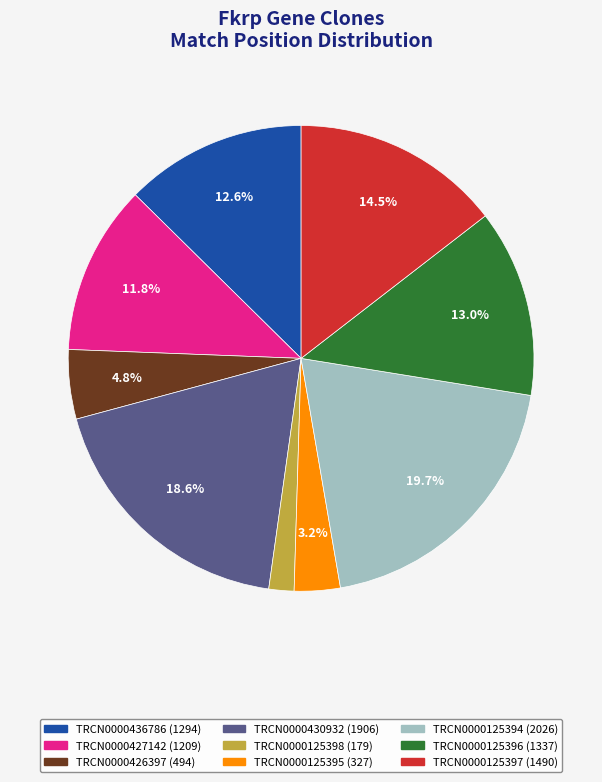

How much of the chart is everything except TRCN0000426397?

95.2%